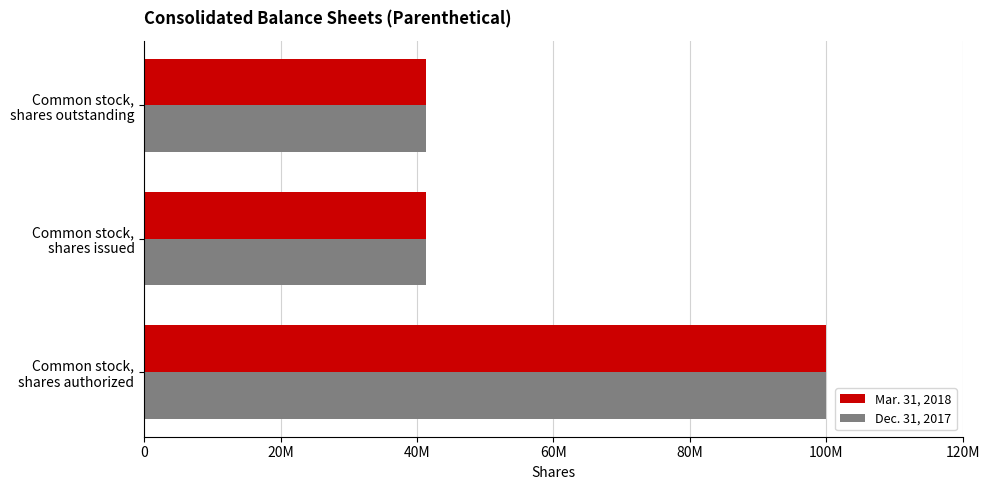

What is the sum of all Dec. 31, 2017 values?

182491640